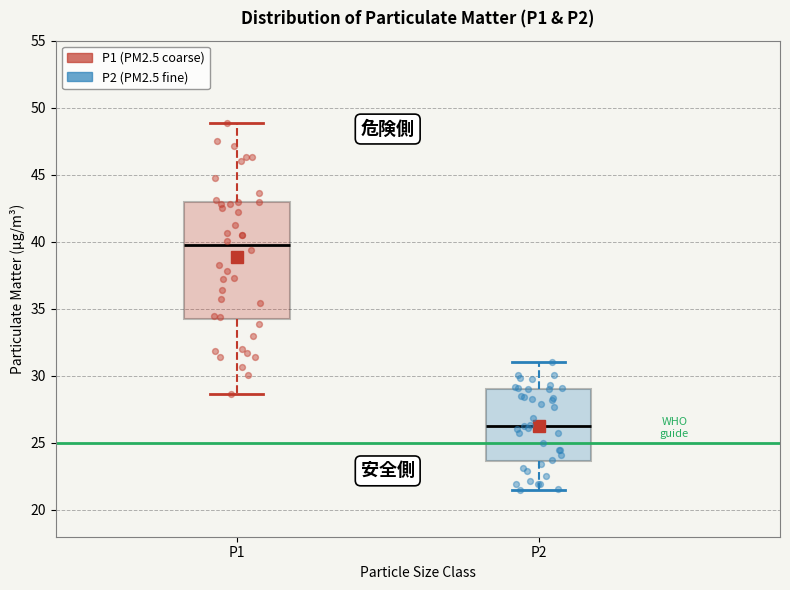

Which box's median line is the highest?

P1